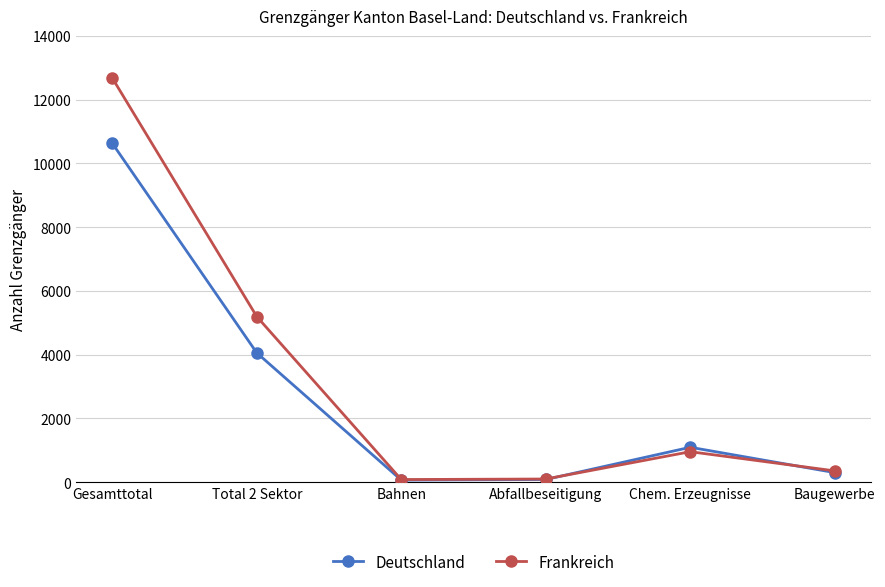

Rank the series at Gesamttotal from lowest to highest value.

Deutschland, Frankreich